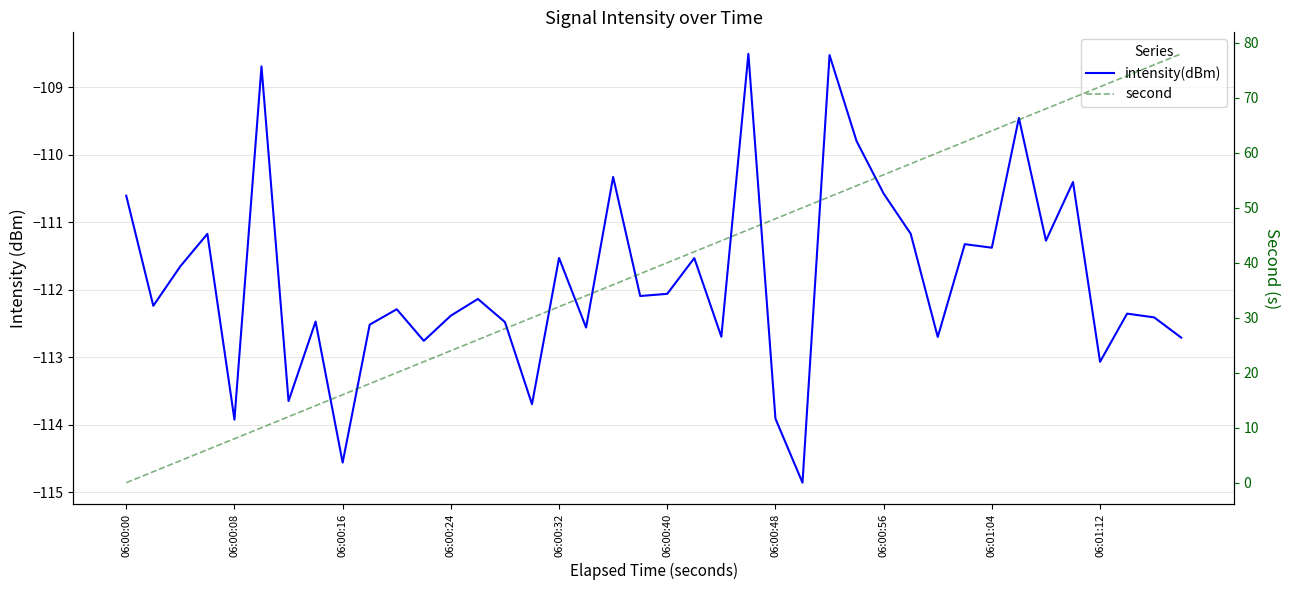

What are all the series names shown in the legend?

intensity(dBm), second